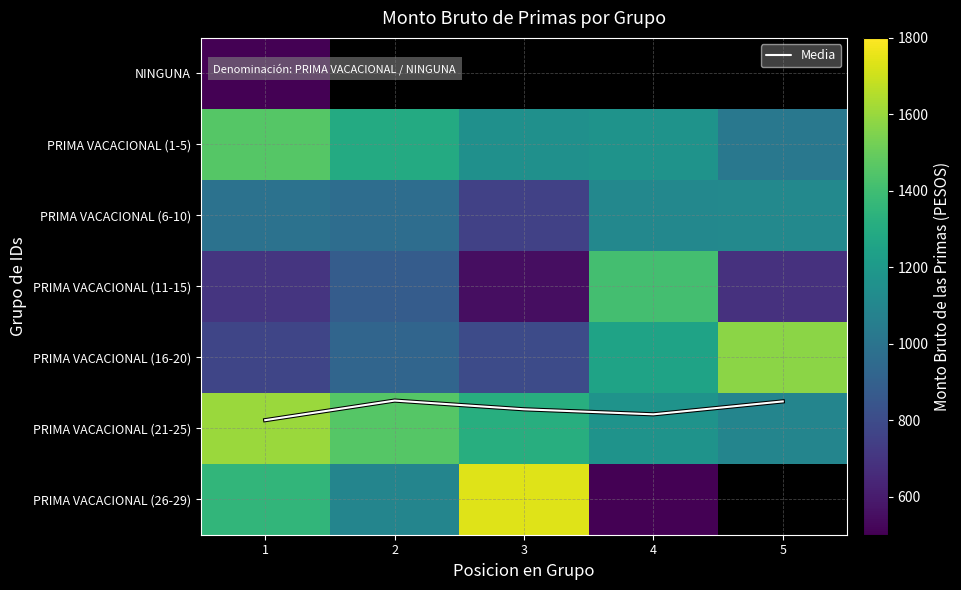

Rank the series by their maximum value, from highest to lowest.

PRIMA VACACIONAL (26-29), PRIMA VACACIONAL (21-25), PRIMA VACACIONAL (16-20), PRIMA VACACIONAL (1-5), PRIMA VACACIONAL (11-15), PRIMA VACACIONAL (6-10), Media, NINGUNA